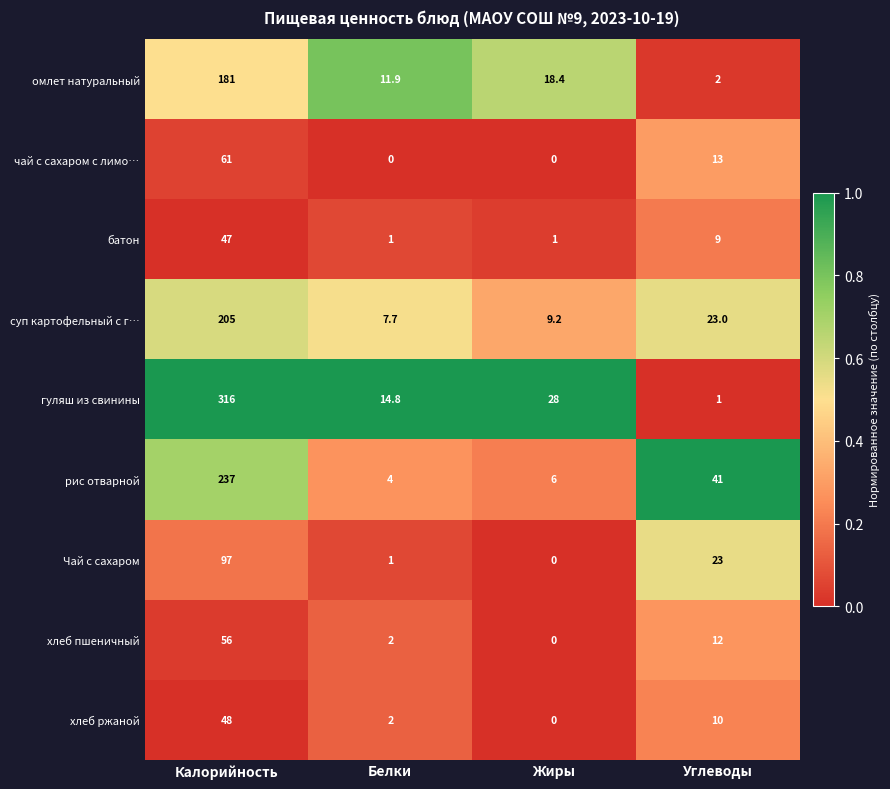

True or false: батон has a value of 47.0 at Калорийность.

True